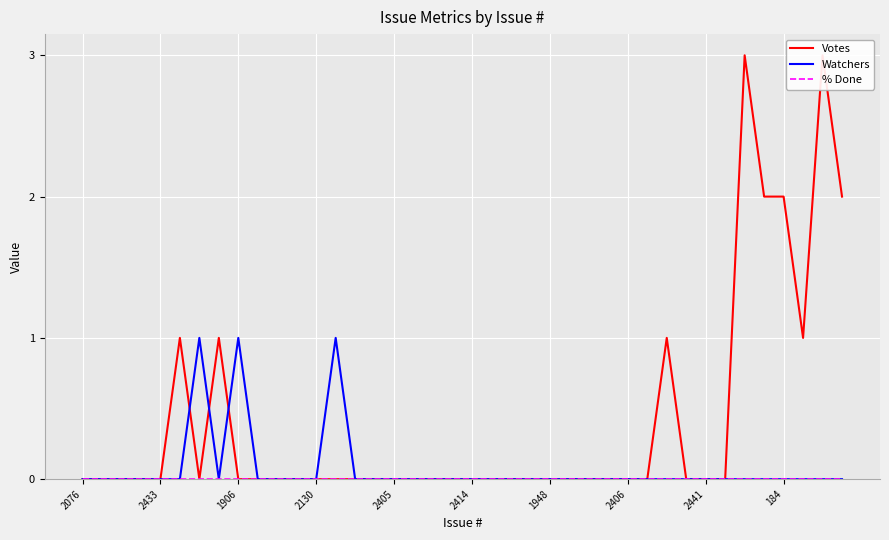

True or false: Votes and % Done cross at least once.

False